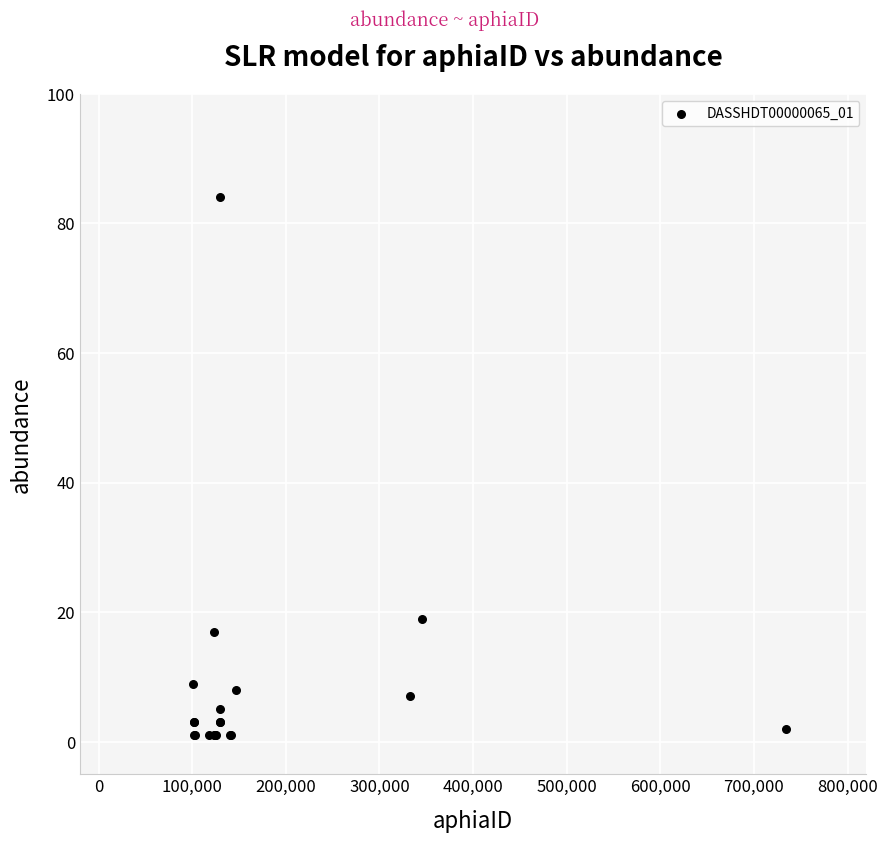

What Y value in the scatter plot is closest to 42?

19